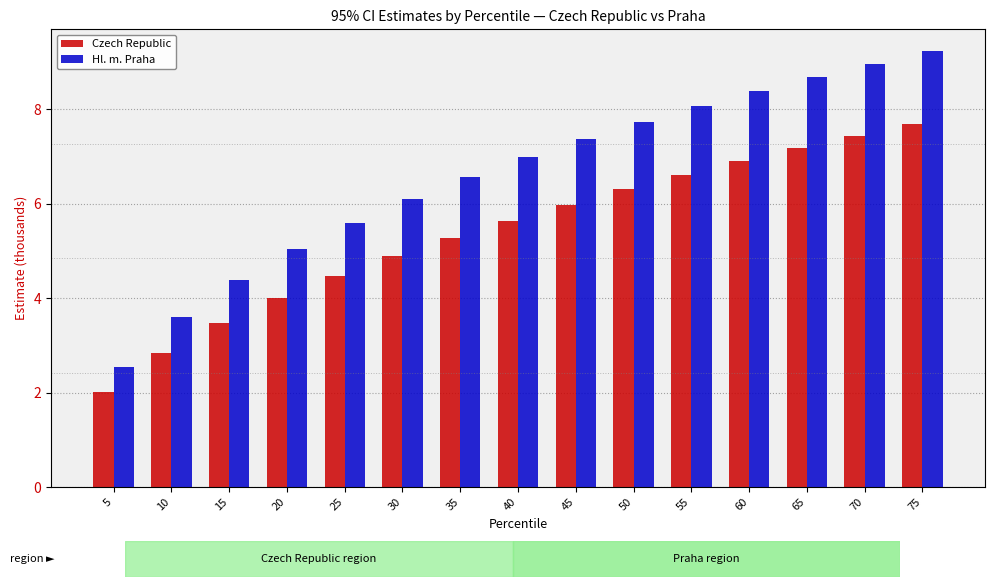

Which series changed the most between 5 and 75?

Hl. m. Praha